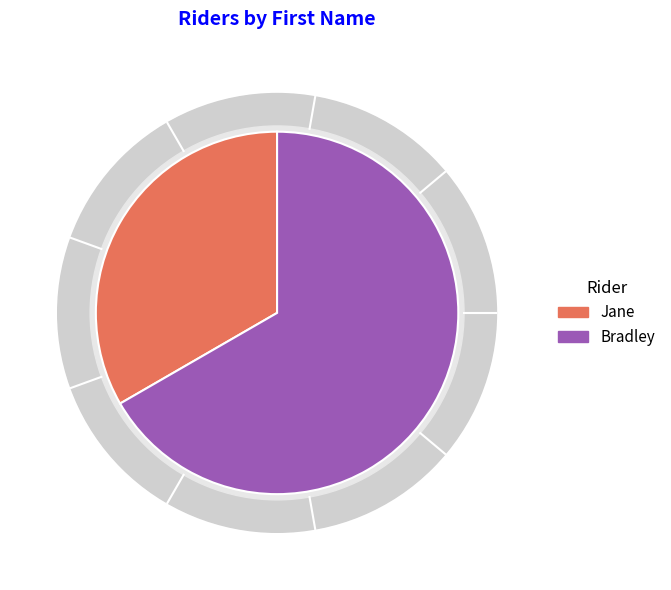

Is it true that Jane is 33% of the pie?

True